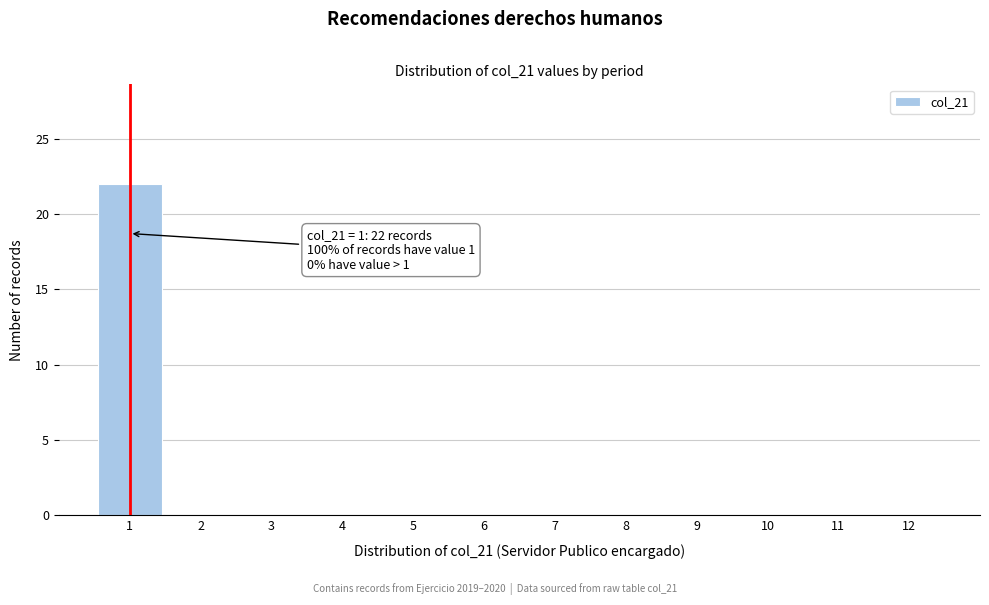

Over which range of the x-axis is the bar tallest?

0.5 to 1.5